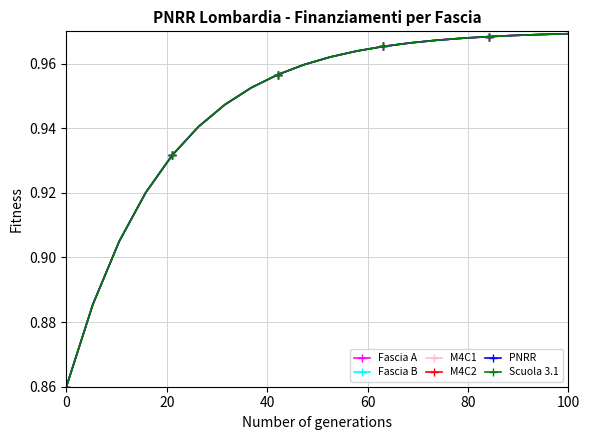

Reading left to right, list all the values displayed in this chart.

Fascia A: 0.9	0.9	0.9	0.9	0.9	0.9	0.9	1.0	1.0	1.0	1.0	1.0	1.0	1.0	1.0	1.0	1.0	1.0	1.0	1.0
Fascia B: 0.9	0.9	0.9	0.9	0.9	0.9	0.9	1.0	1.0	1.0	1.0	1.0	1.0	1.0	1.0	1.0	1.0	1.0	1.0	1.0
M4C1: 0.9	0.9	0.9	0.9	0.9	0.9	0.9	1.0	1.0	1.0	1.0	1.0	1.0	1.0	1.0	1.0	1.0	1.0	1.0	1.0
M4C2: 0.9	0.9	0.9	0.9	0.9	0.9	0.9	1.0	1.0	1.0	1.0	1.0	1.0	1.0	1.0	1.0	1.0	1.0	1.0	1.0
PNRR: 0.9	0.9	0.9	0.9	0.9	0.9	0.9	1.0	1.0	1.0	1.0	1.0	1.0	1.0	1.0	1.0	1.0	1.0	1.0	1.0
Scuola 3.1: 0.9	0.9	0.9	0.9	0.9	0.9	0.9	1.0	1.0	1.0	1.0	1.0	1.0	1.0	1.0	1.0	1.0	1.0	1.0	1.0